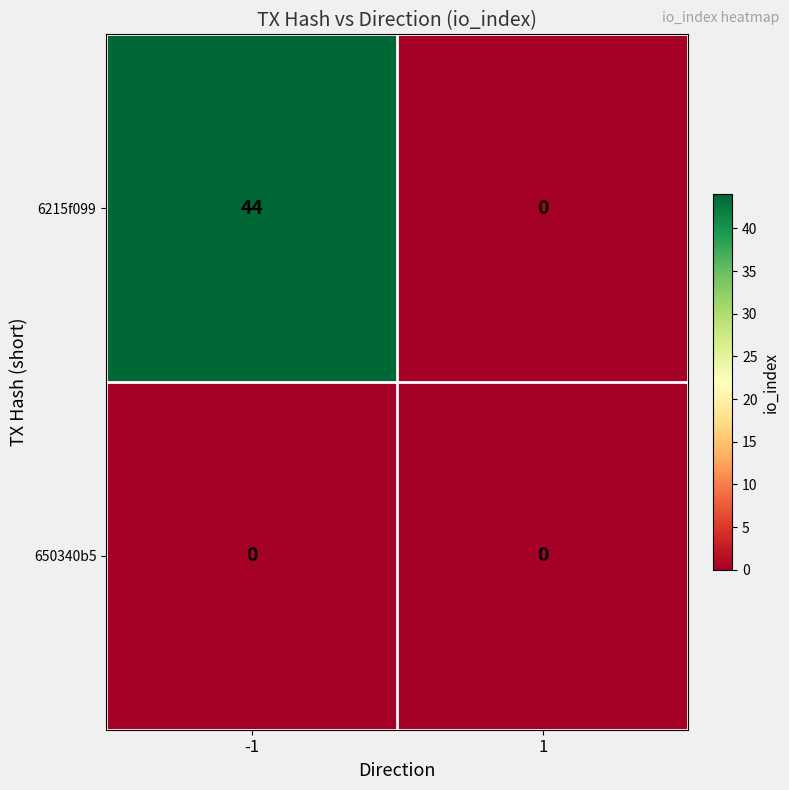

What is the difference between the 6215f099 values at 1 and -1?

44